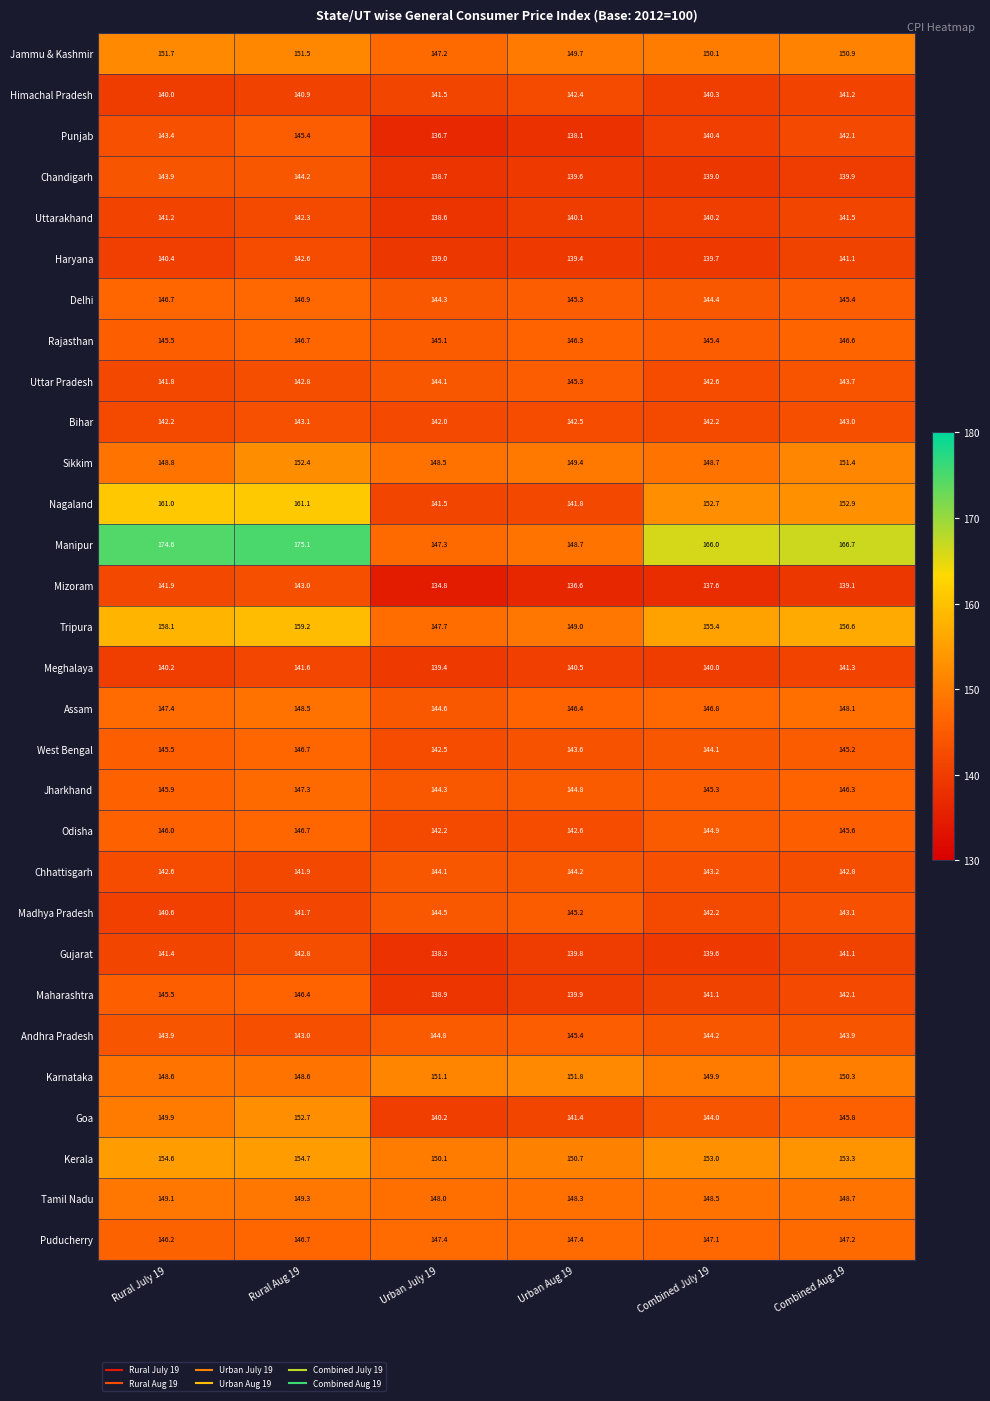

List the labels in order of Chandigarh value, largest first.

Rural Aug 19, Rural July 19, Combined Aug 19, Urban Aug 19, Combined July 19, Urban July 19